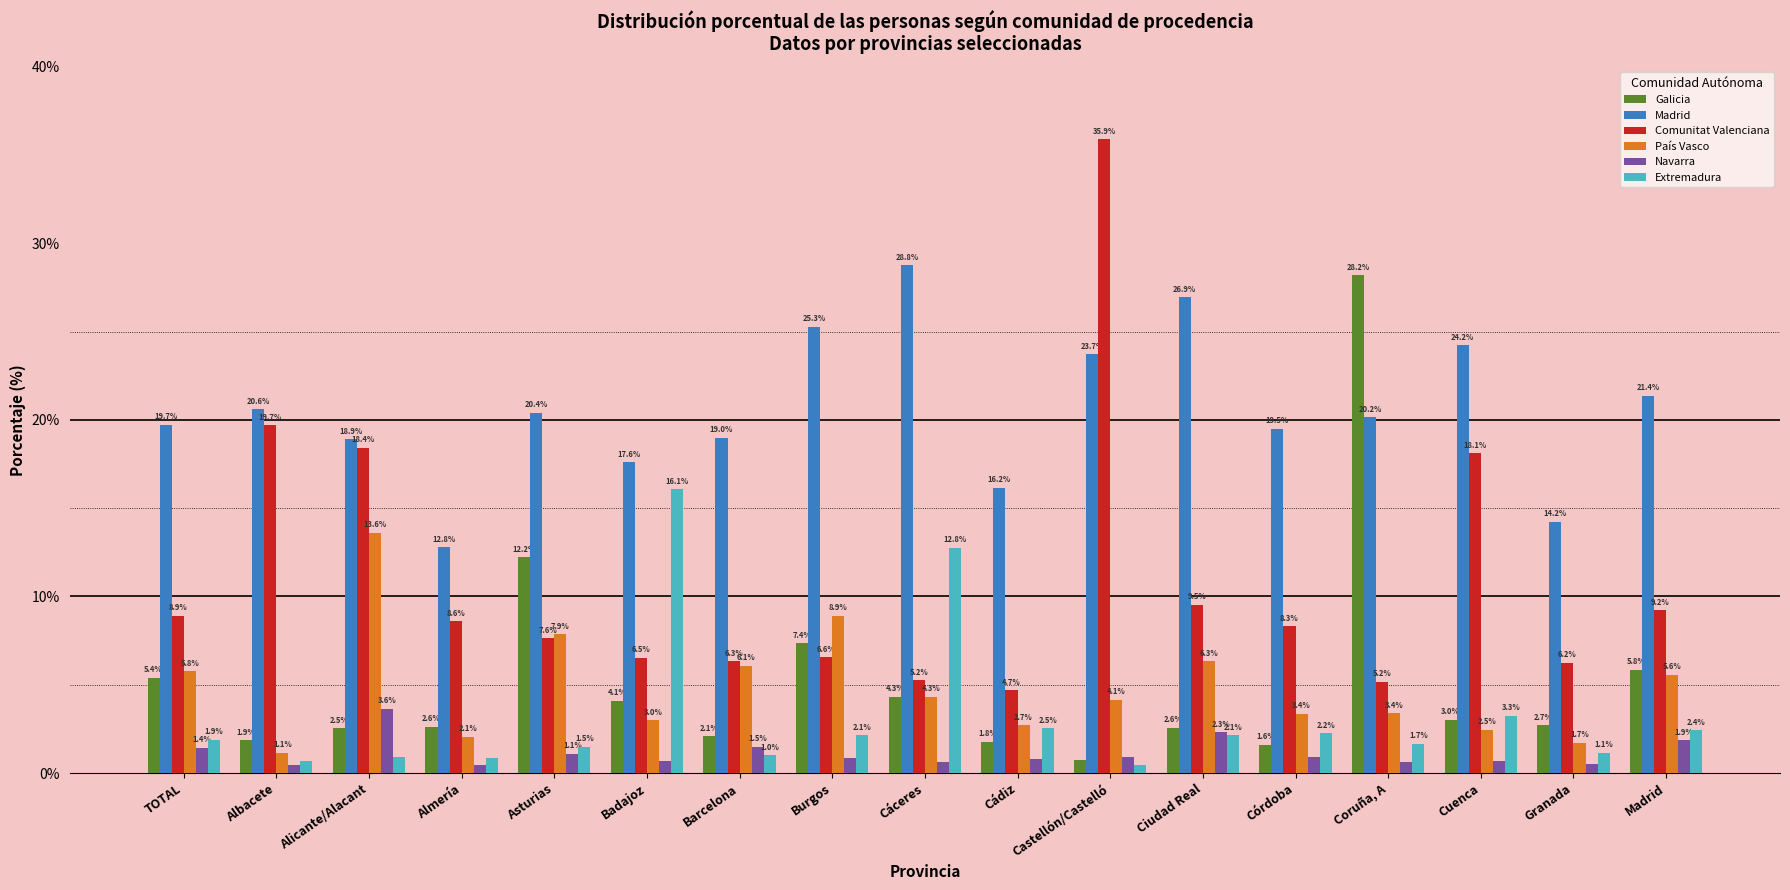

Which series changed the most between TOTAL and Barcelona?

Galicia